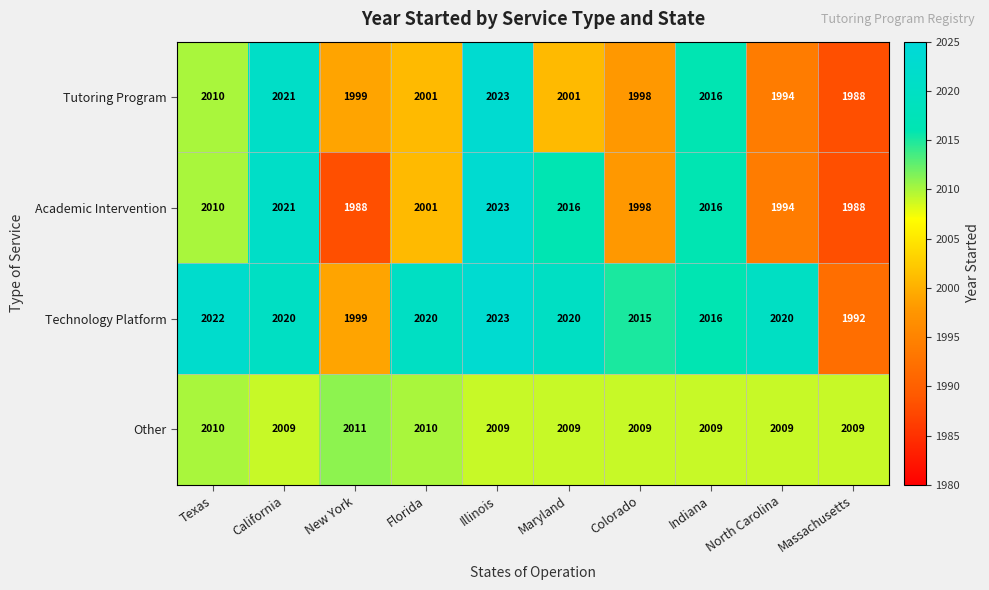

What is the spread (max minus min) of values at New York?

23